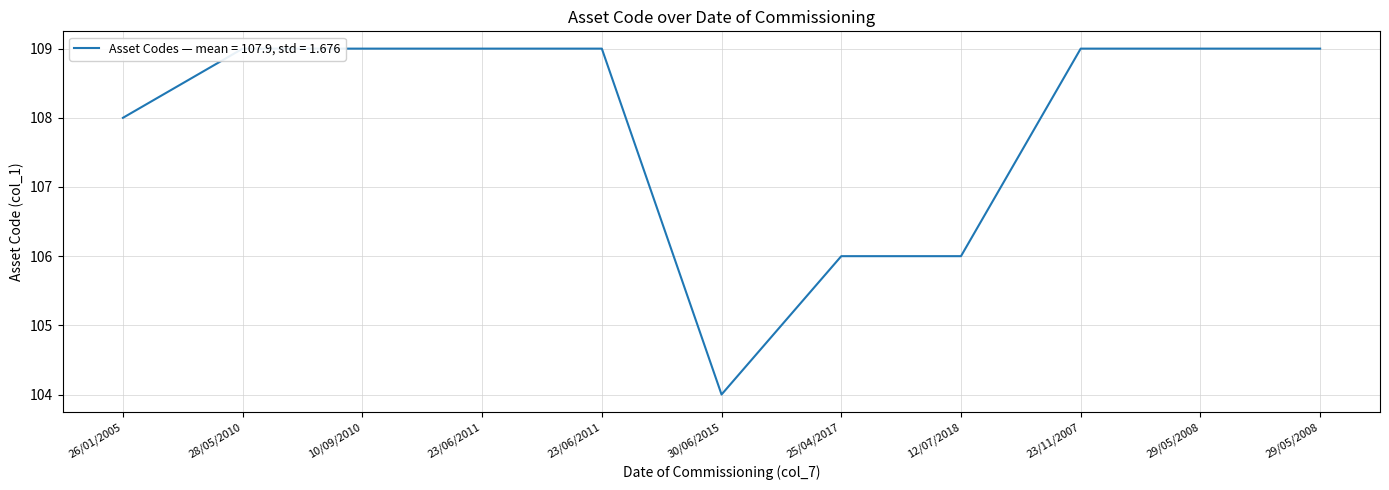

True or false: the data shows 169 at 10/09/2010.

False